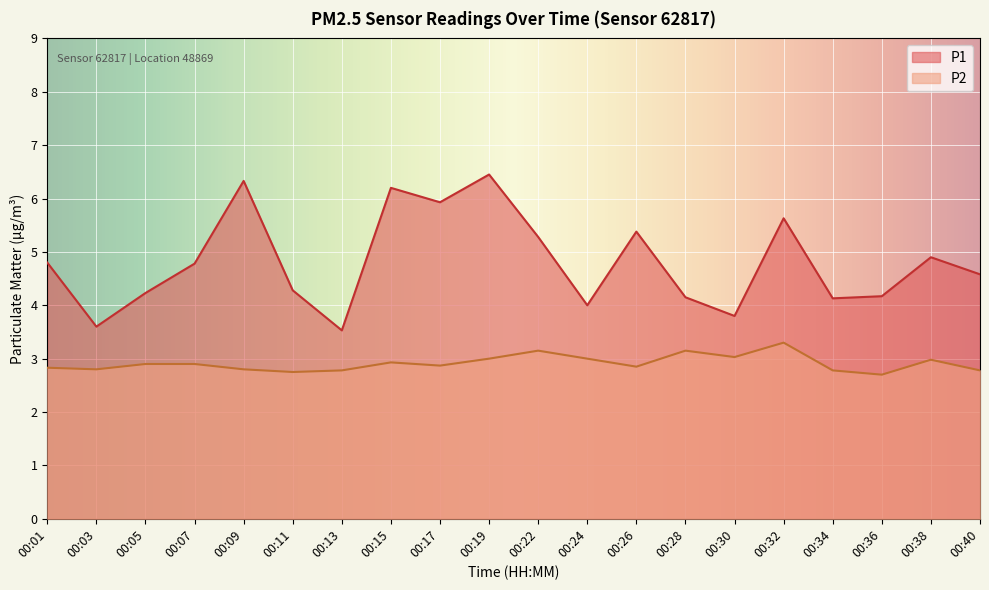

At which category is the sum across all series the highest?

00:19